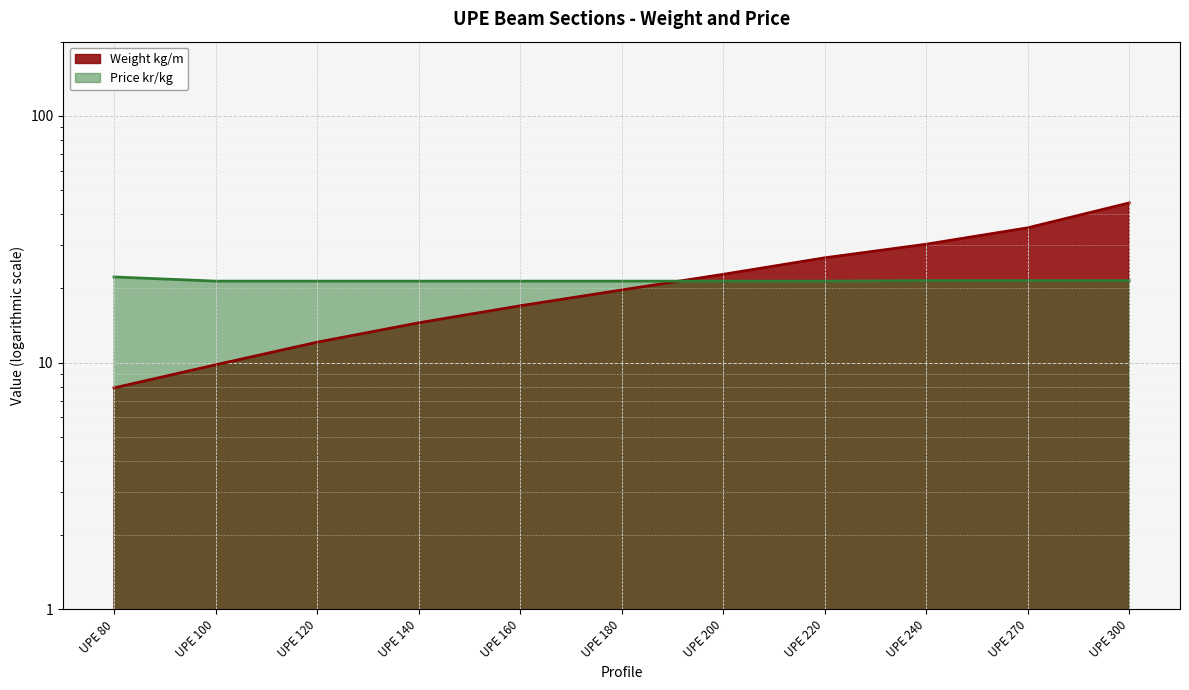

Between UPE 120 and UPE 300, which series saw the biggest shift?

Weight kg/m